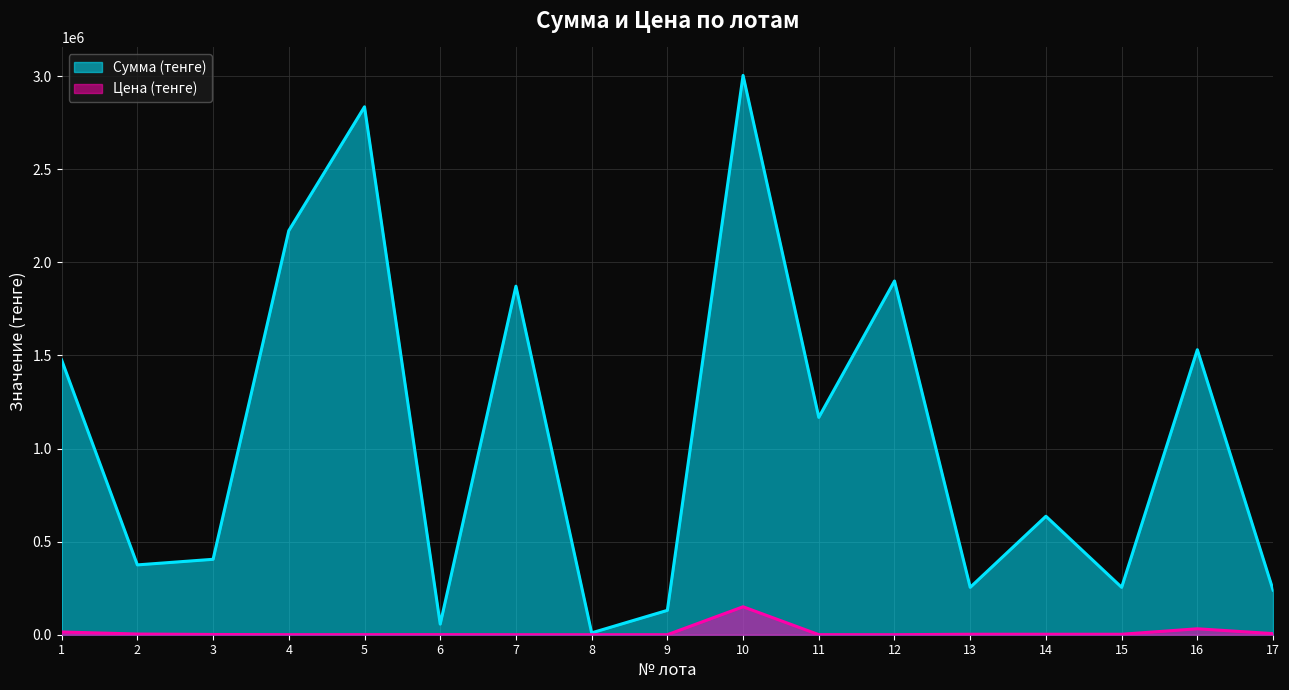

How many interior local valleys does the Сумма (тенге) series have?

6